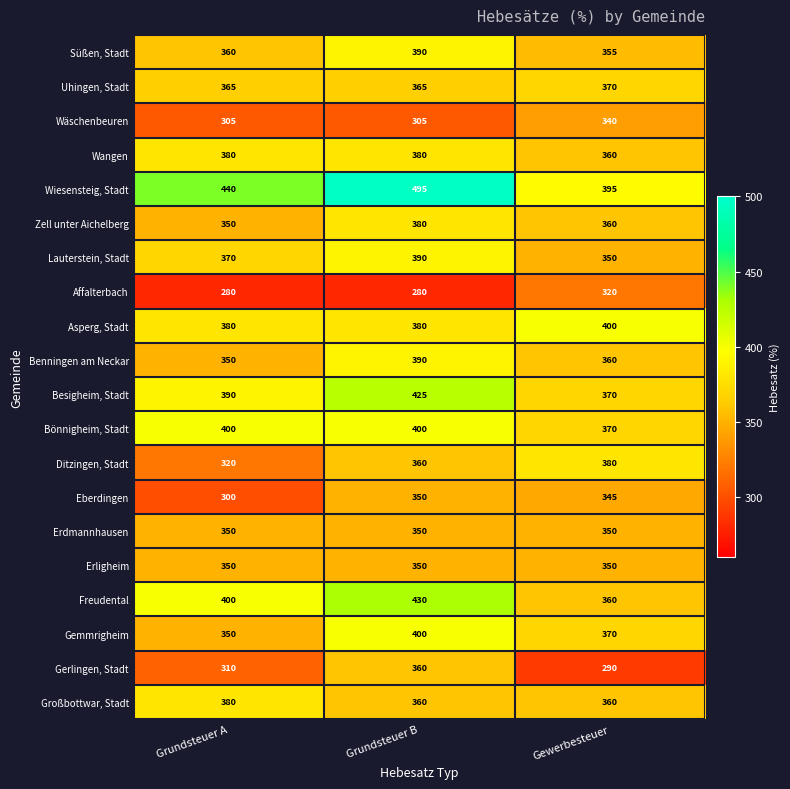

What is the difference between the highest and lowest values at Gewerbesteuer?

110